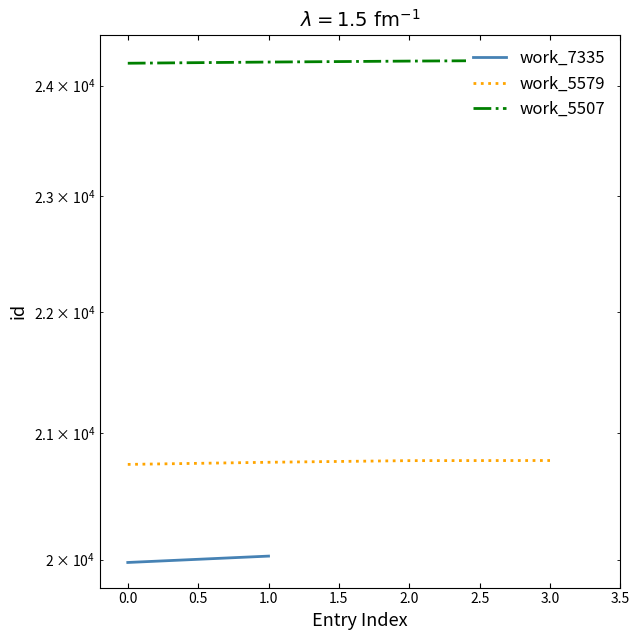

What is the maximum value shown in the chart?

24235